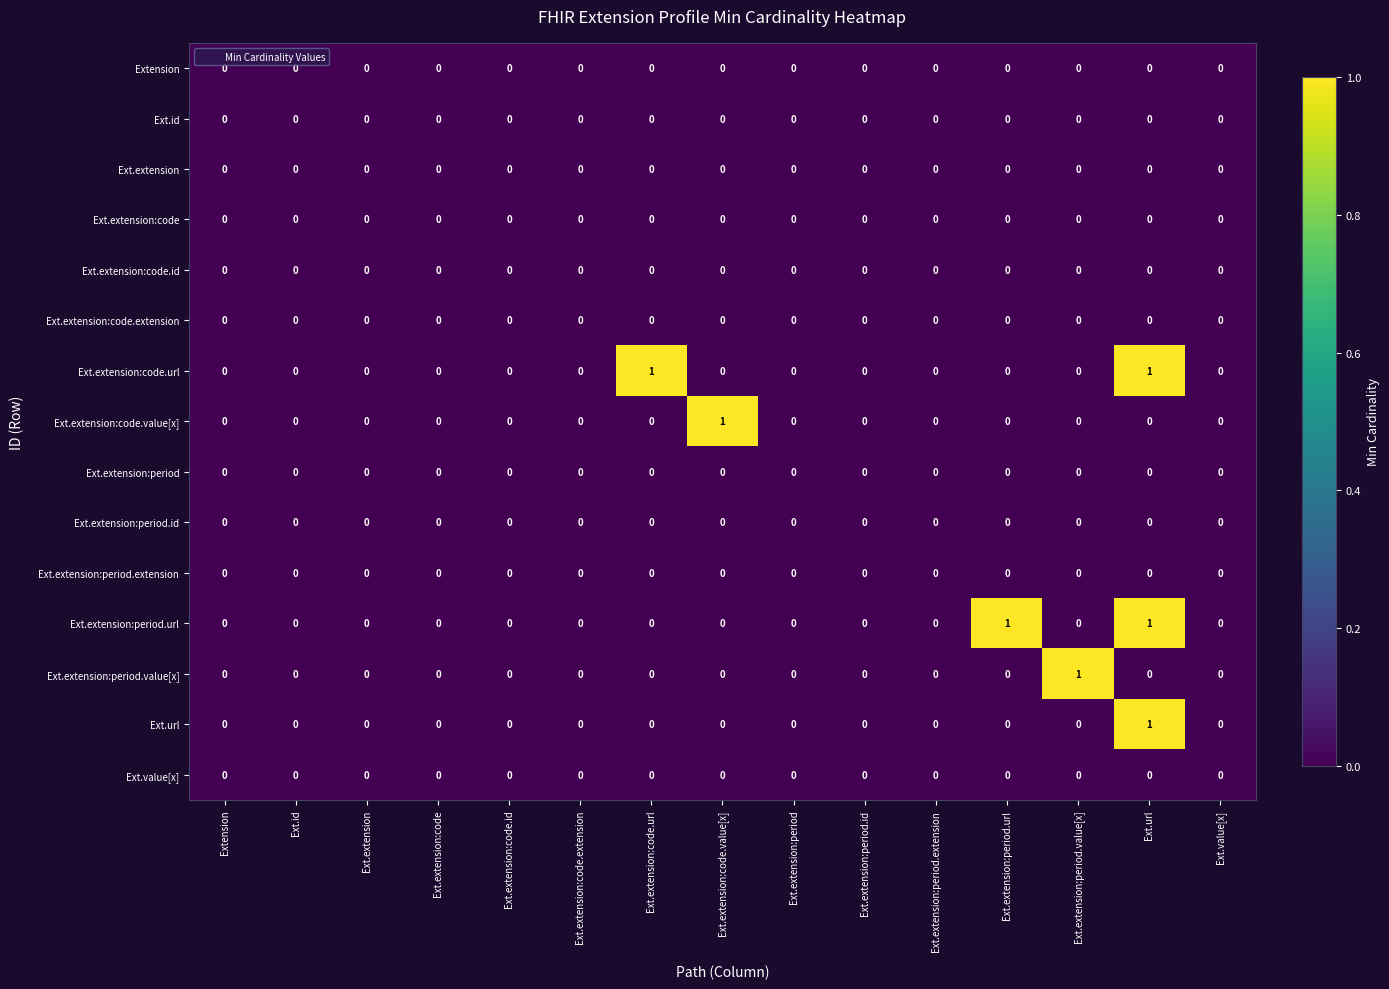

True or false: Ext.extension:code.value[x] has a value of 0 at Ext.extension:period.

True